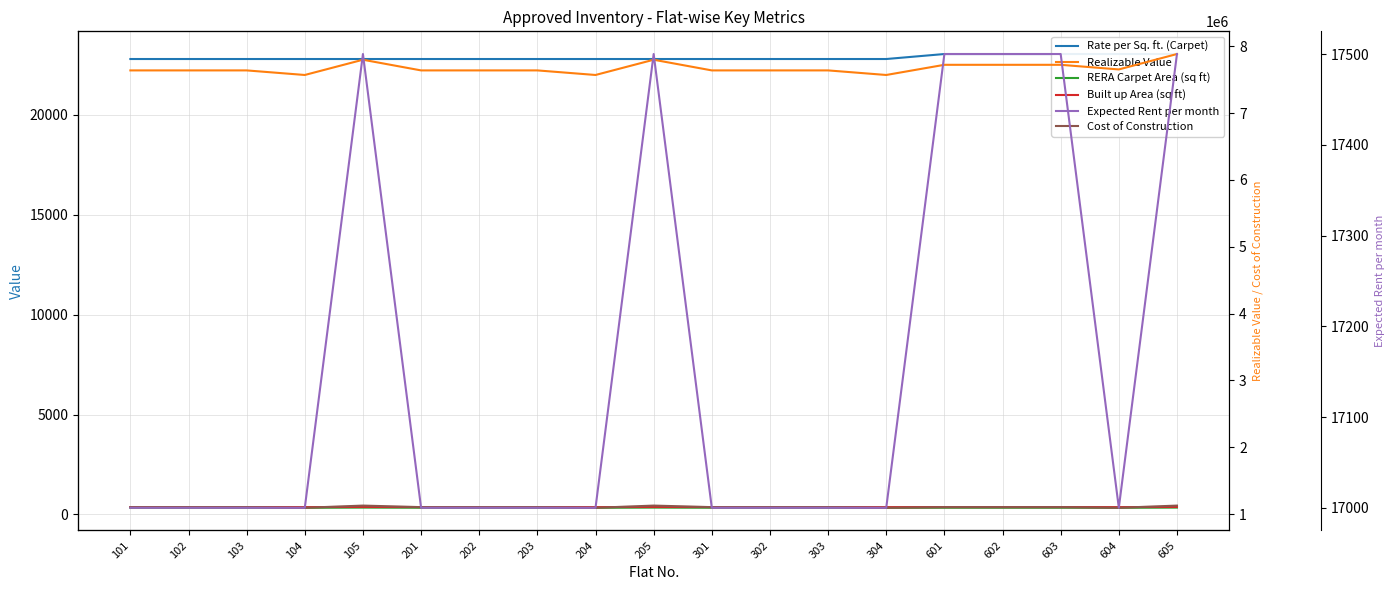

How many values in the Built up Area (sq ft) series are below 368?

4